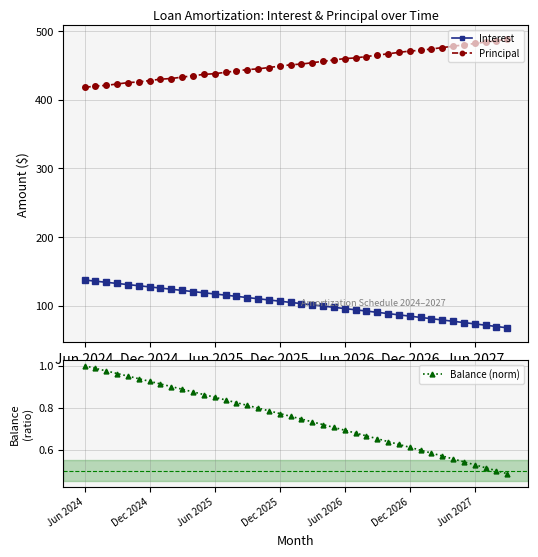

True or false: Balance (norm) has more than 2 points higher than both neighbors.

False